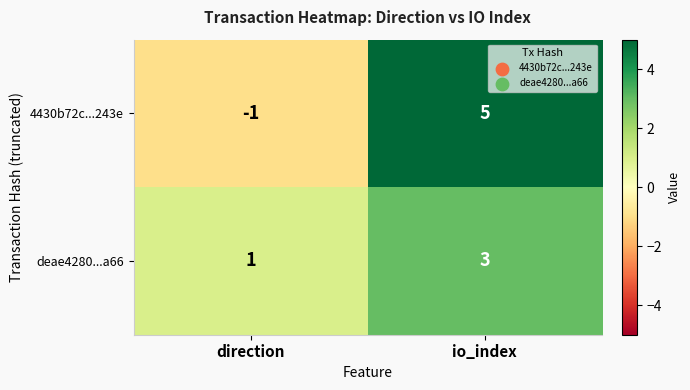

What is the sum of all 4430b72c...243e values?

4